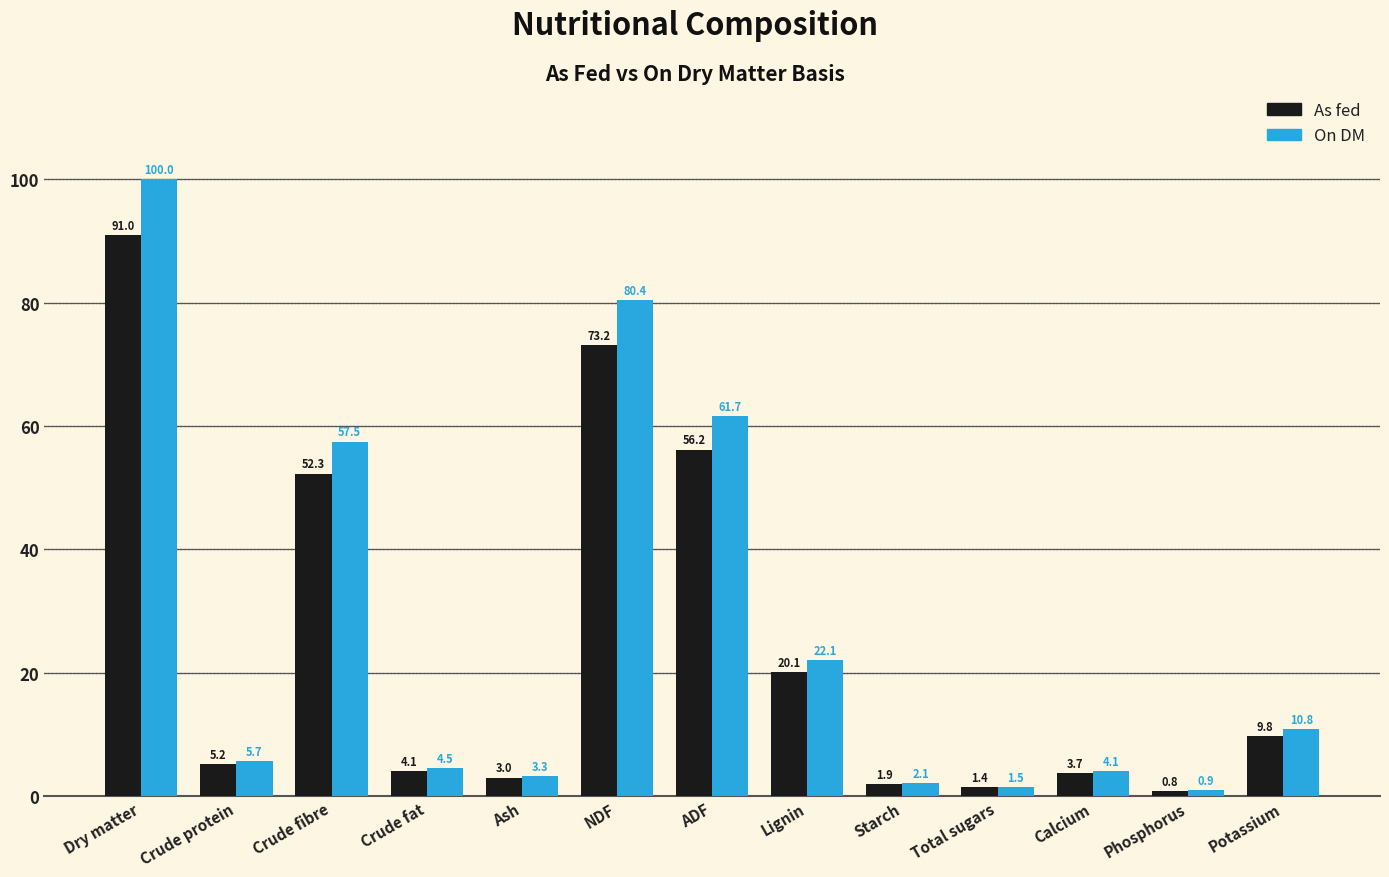

Rank the categories by As fed value from highest to lowest.

Dry matter, NDF, ADF, Crude fibre, Lignin, Potassium, Crude protein, Crude fat, Calcium, Ash, Starch, Total sugars, Phosphorus